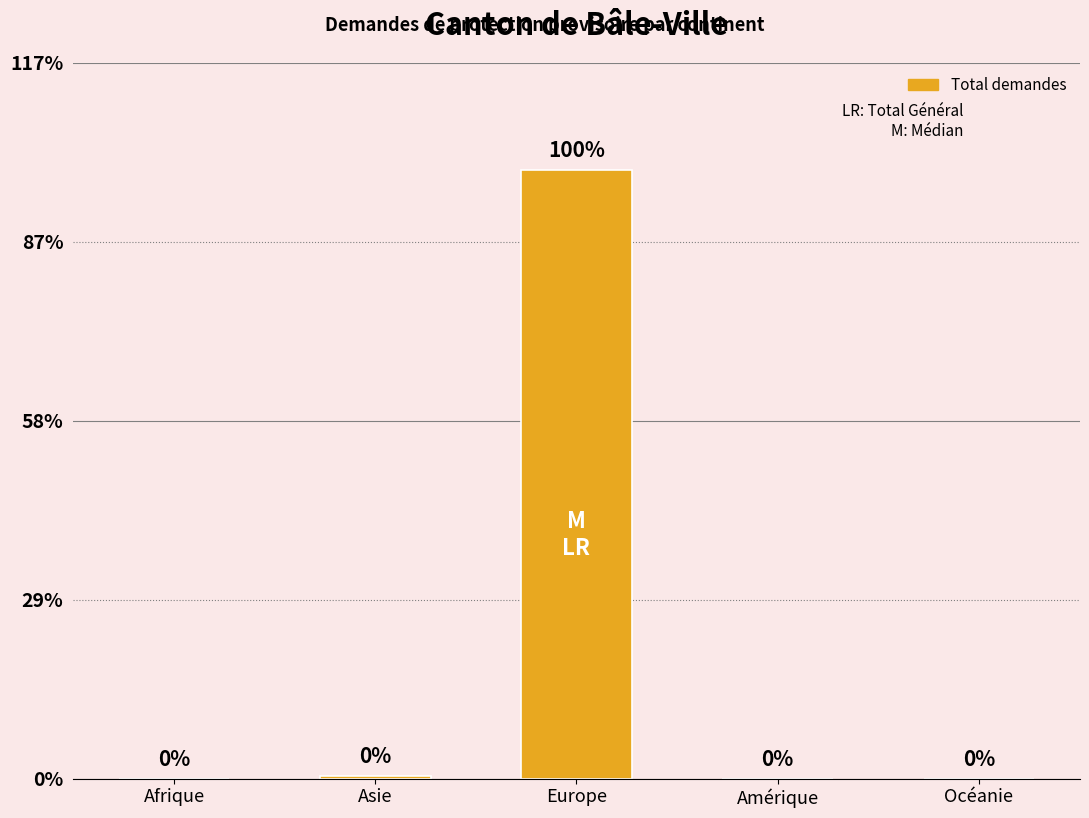

The chart shows a value of 114 at Europe. True or false?

False